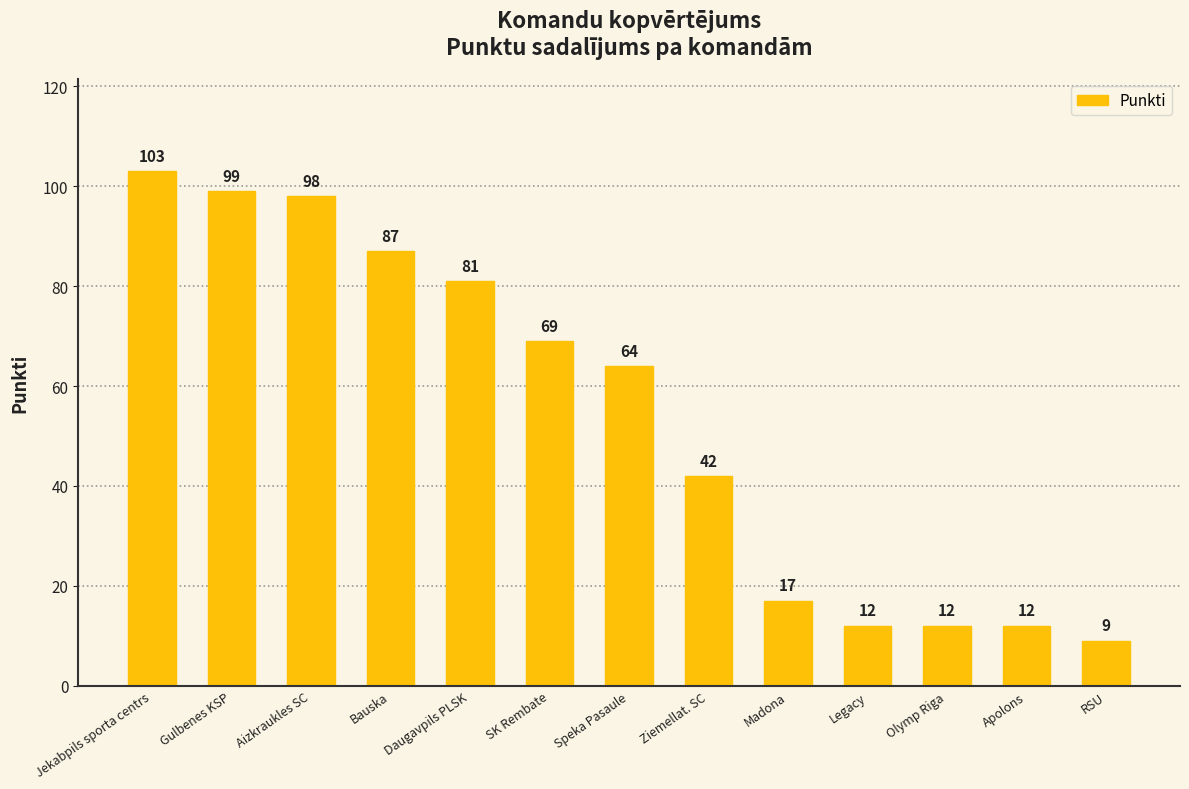

The value at Jekabpils sporta centrs is 103. True or false?

True